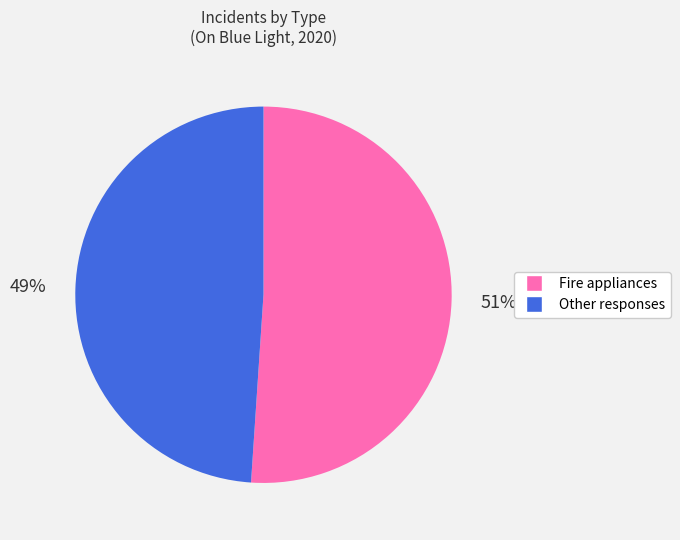

Is there any slice that represents more than half of the pie?

Yes